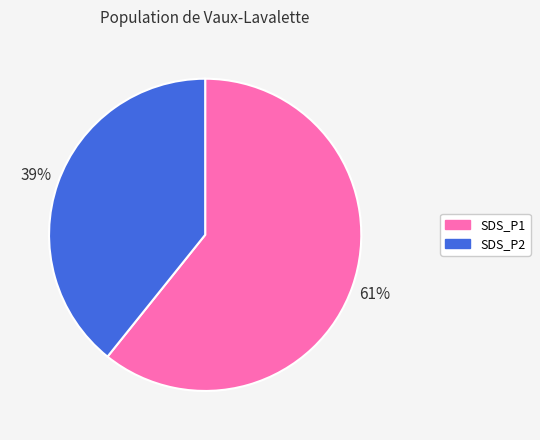

Is the sum of SDS_P1 and SDS_P2 greater than half?

Yes